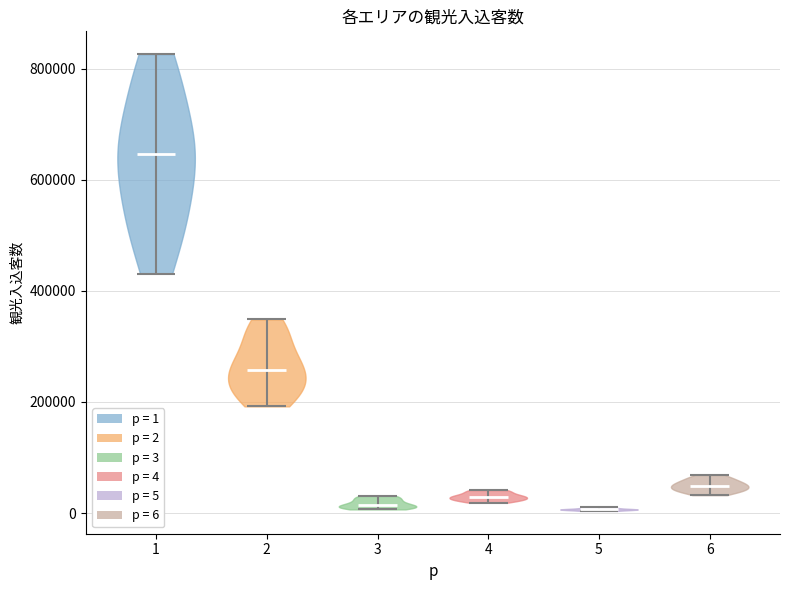

What is the highest point the violin at x = 3 reaches on the y-axis? The values are not printed on the chart, so give them approximately, as read against the axis.

40000